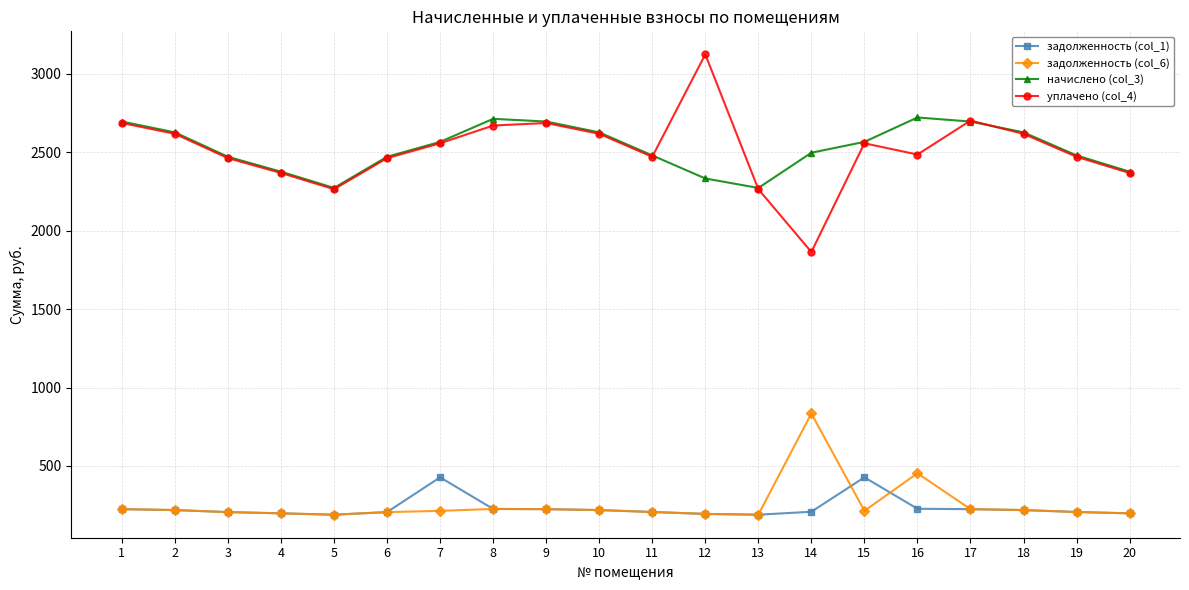

Rank the series by their maximum value, from lowest to highest.

задолженность (col_1), задолженность (col_6), начислено (col_3), уплачено (col_4)